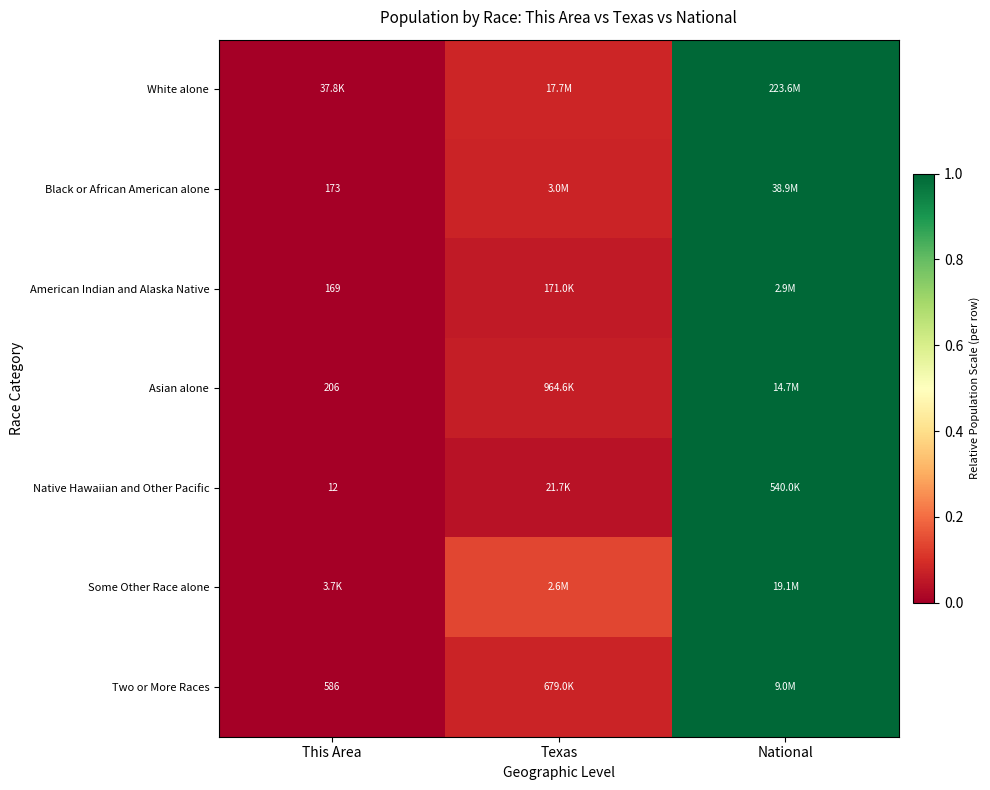

Is it true that Native Hawaiian and Other Pacific equals 1.3 at National?

False